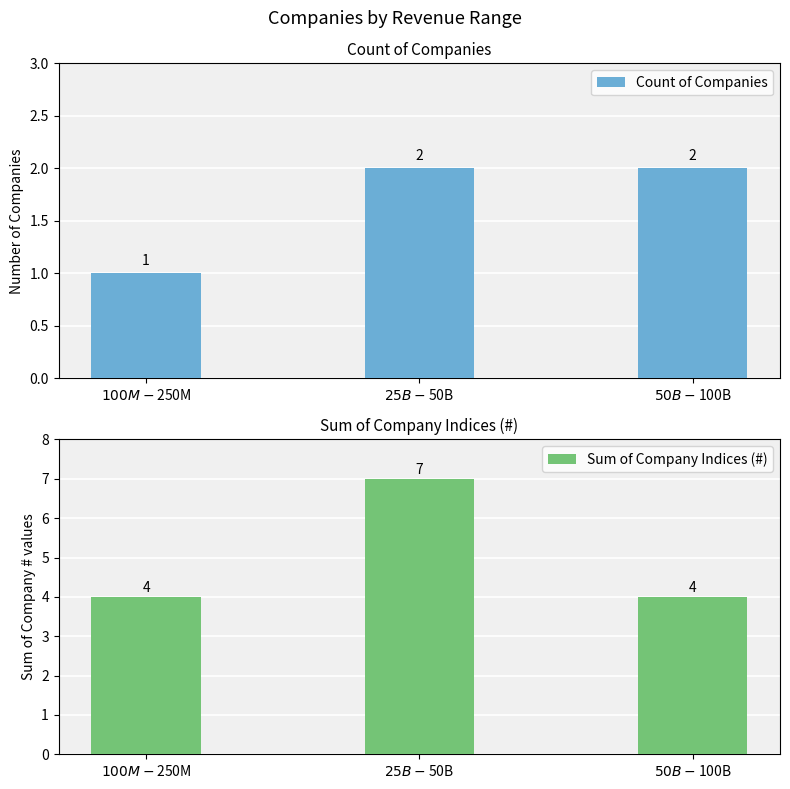

List the series in order of their peak value, highest first.

Sum of Company Indices (#), Count of Companies